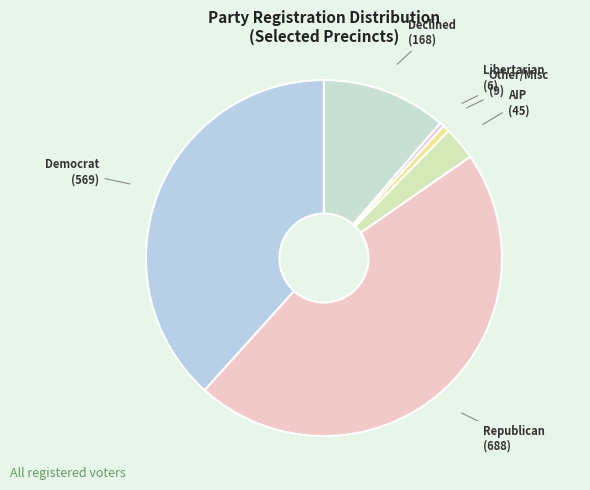

Which slice is the largest?

Republican